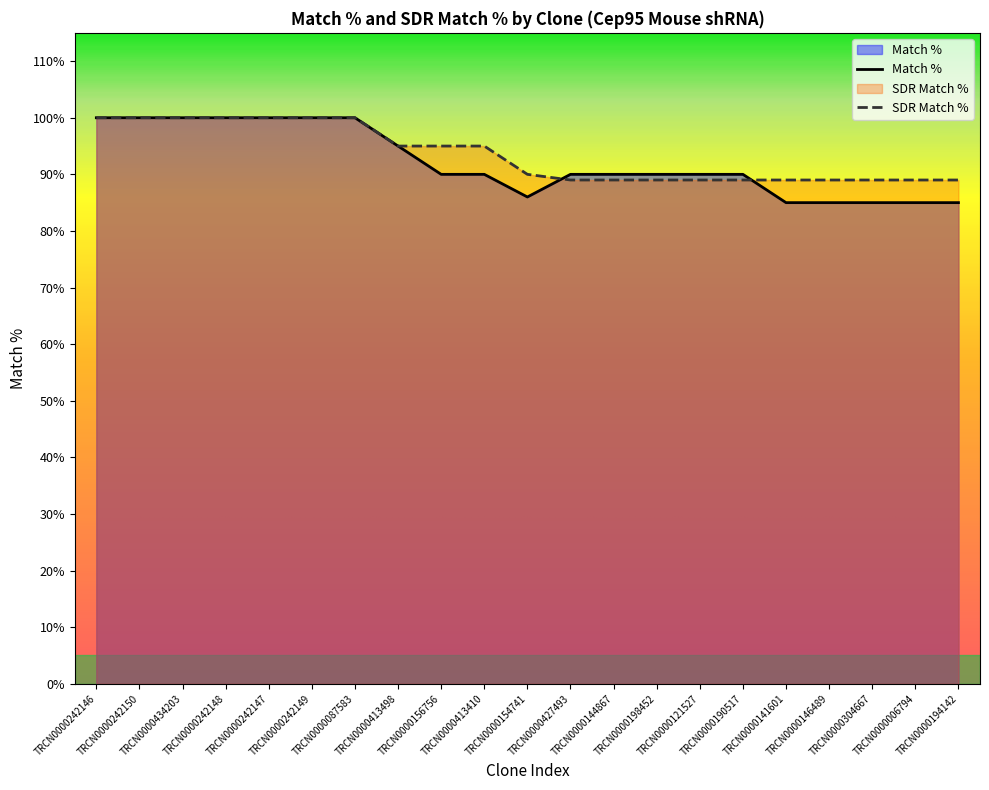

Reading left to right, what are all the values shown in this chart?

Match %: TRCN0000242146=100	TRCN0000242150=100	TRCN0000434203=100	TRCN0000242148=100	TRCN0000242147=100	TRCN0000242149=100	TRCN0000087583=100	TRCN0000413498=95	TRCN0000156756=90	TRCN0000413410=90	TRCN0000154741=86	TRCN0000427493=90	TRCN0000144867=90	TRCN0000198452=90	TRCN0000121527=90	TRCN0000190517=90	TRCN0000141601=85	TRCN0000146489=85	TRCN0000304667=85	TRCN0000006794=85	TRCN0000194142=85
SDR Match %: TRCN0000242146=100	TRCN0000242150=100	TRCN0000434203=100	TRCN0000242148=100	TRCN0000242147=100	TRCN0000242149=100	TRCN0000087583=100	TRCN0000413498=95	TRCN0000156756=95	TRCN0000413410=95	TRCN0000154741=90	TRCN0000427493=89	TRCN0000144867=89	TRCN0000198452=89	TRCN0000121527=89	TRCN0000190517=89	TRCN0000141601=89	TRCN0000146489=89	TRCN0000304667=89	TRCN0000006794=89	TRCN0000194142=89